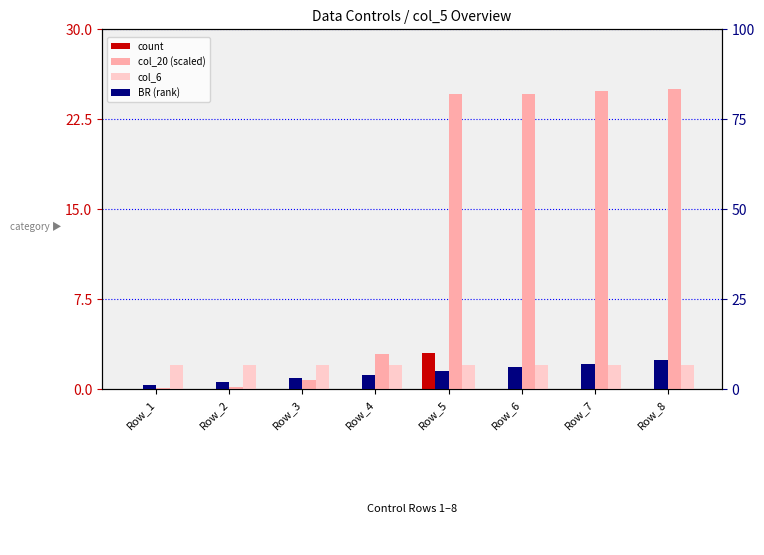

The value of BR (rank) at Row_3 is 3.0. True or false?

True